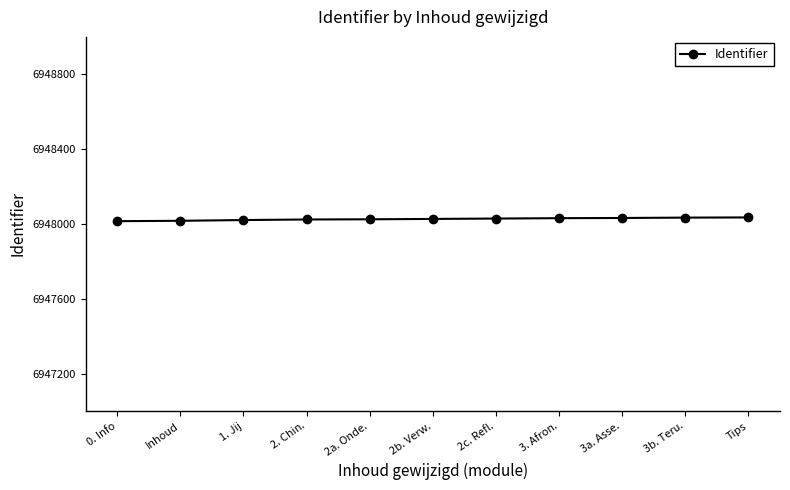

What is the approximate value at Tips?

6948035